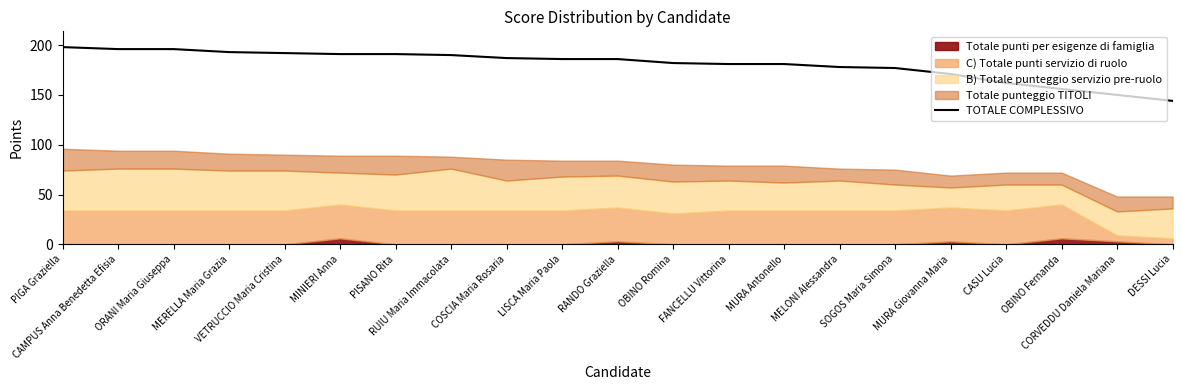

How many lines are shown in the chart?

1